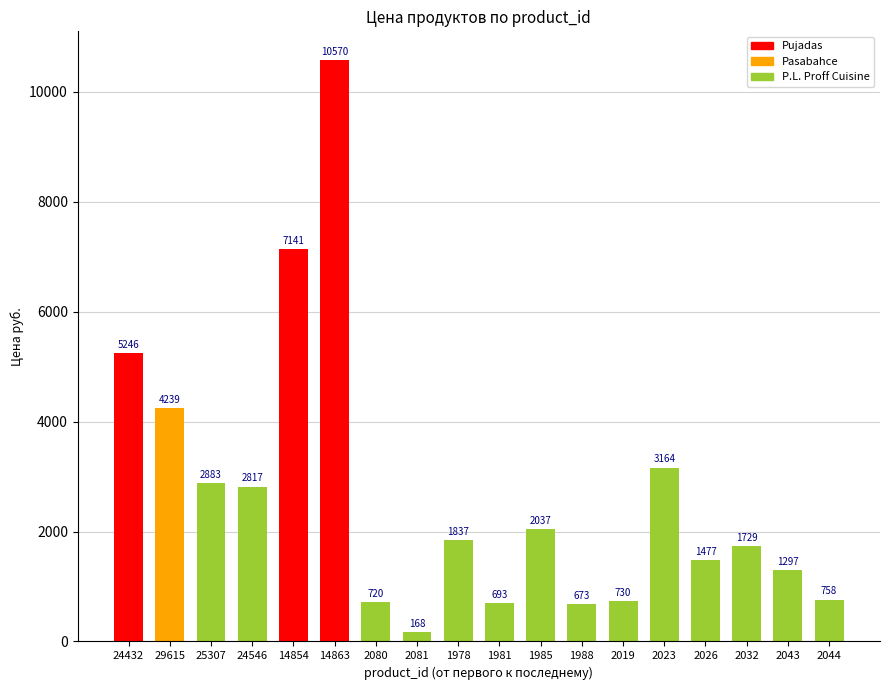

What is the difference between the second highest and second lowest values?

6468